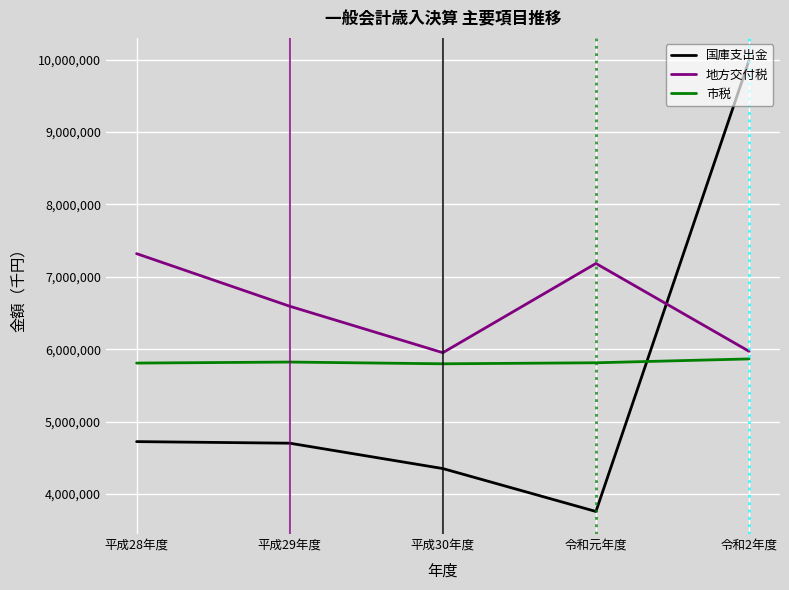

Rank the series at 平成29年度 from lowest to highest value.

国庫支出金, 市税, 地方交付税